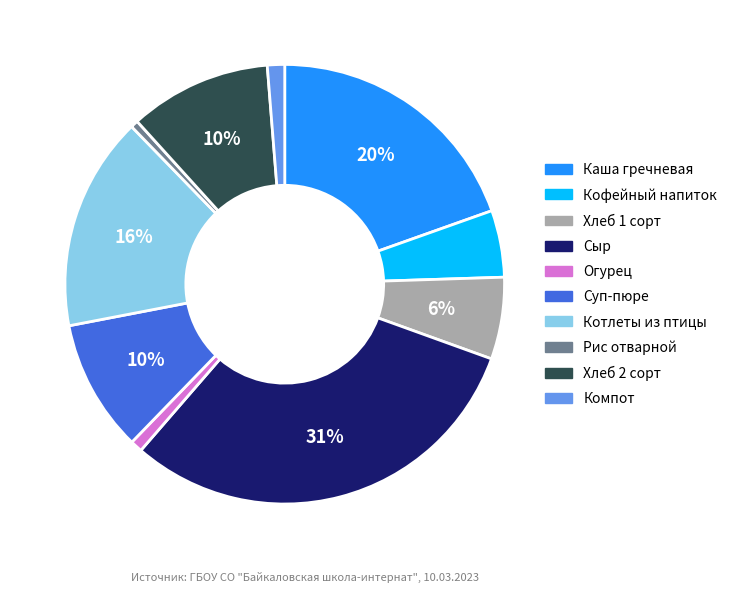

To the nearest percent, what is the average slice percentage?

10%